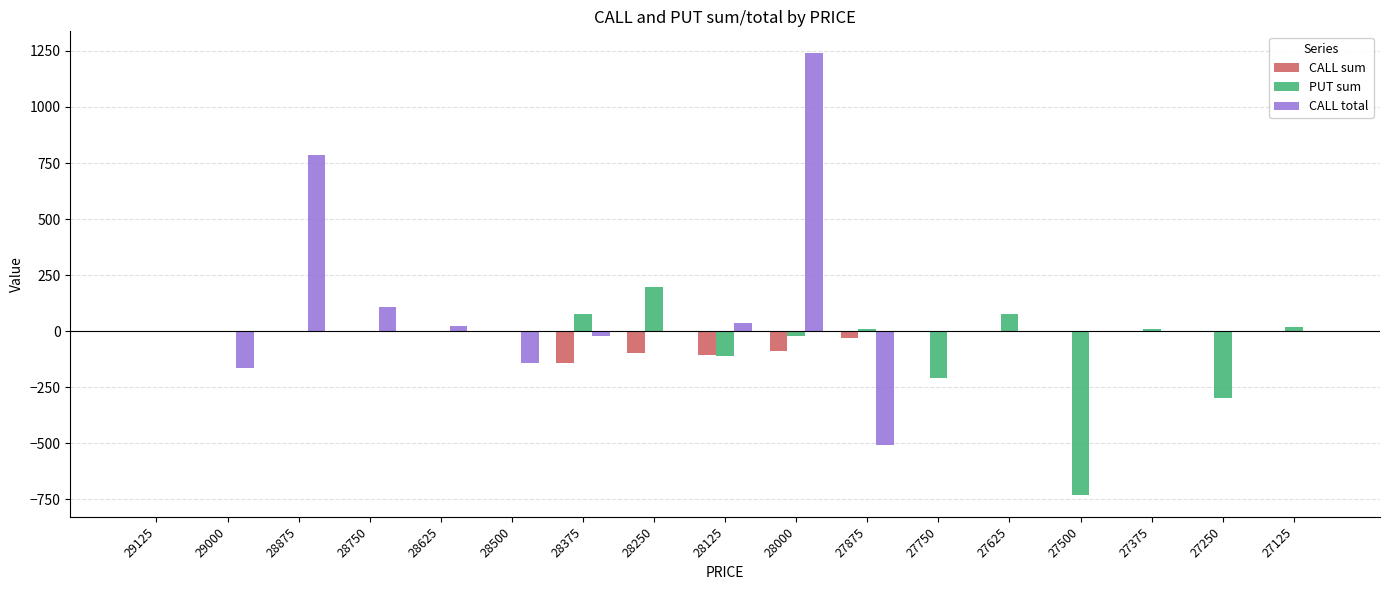

Are the bars horizontal?

No